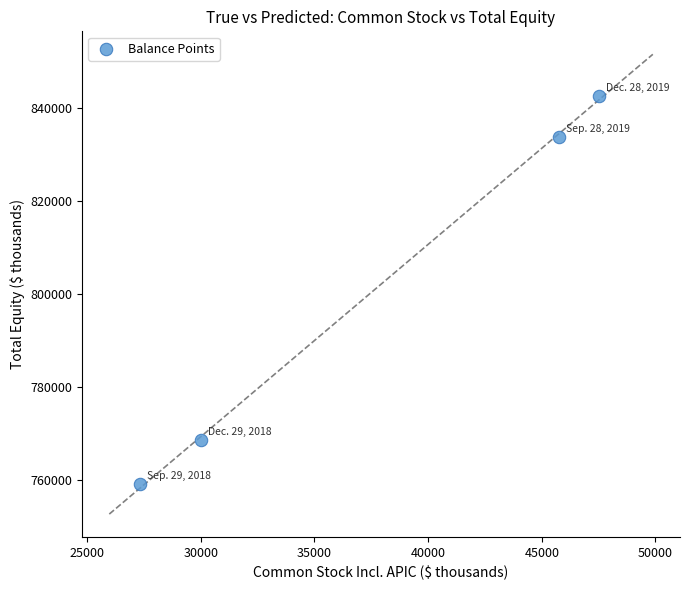

What is the range of Y values (max minus min)?

83429